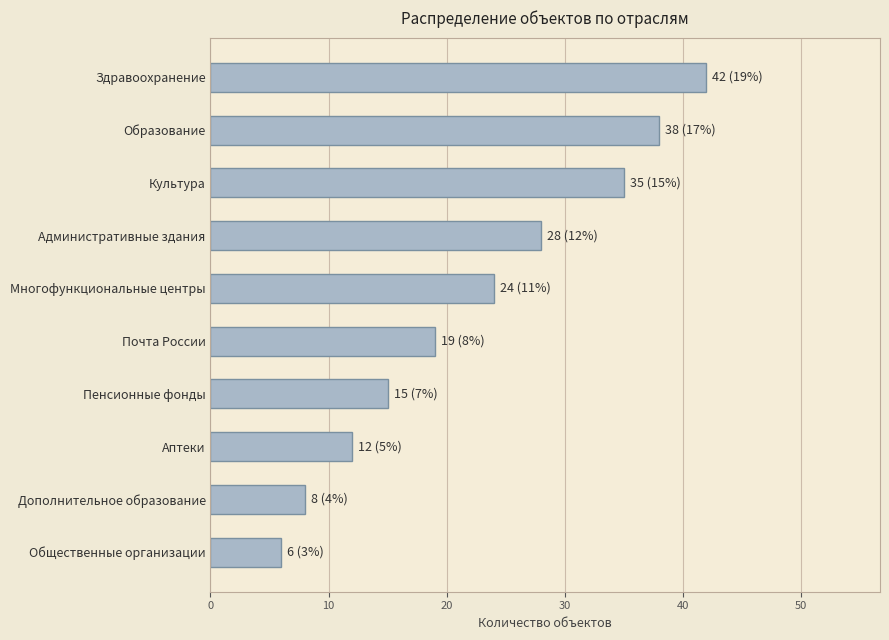

What is the sum of all values?

227